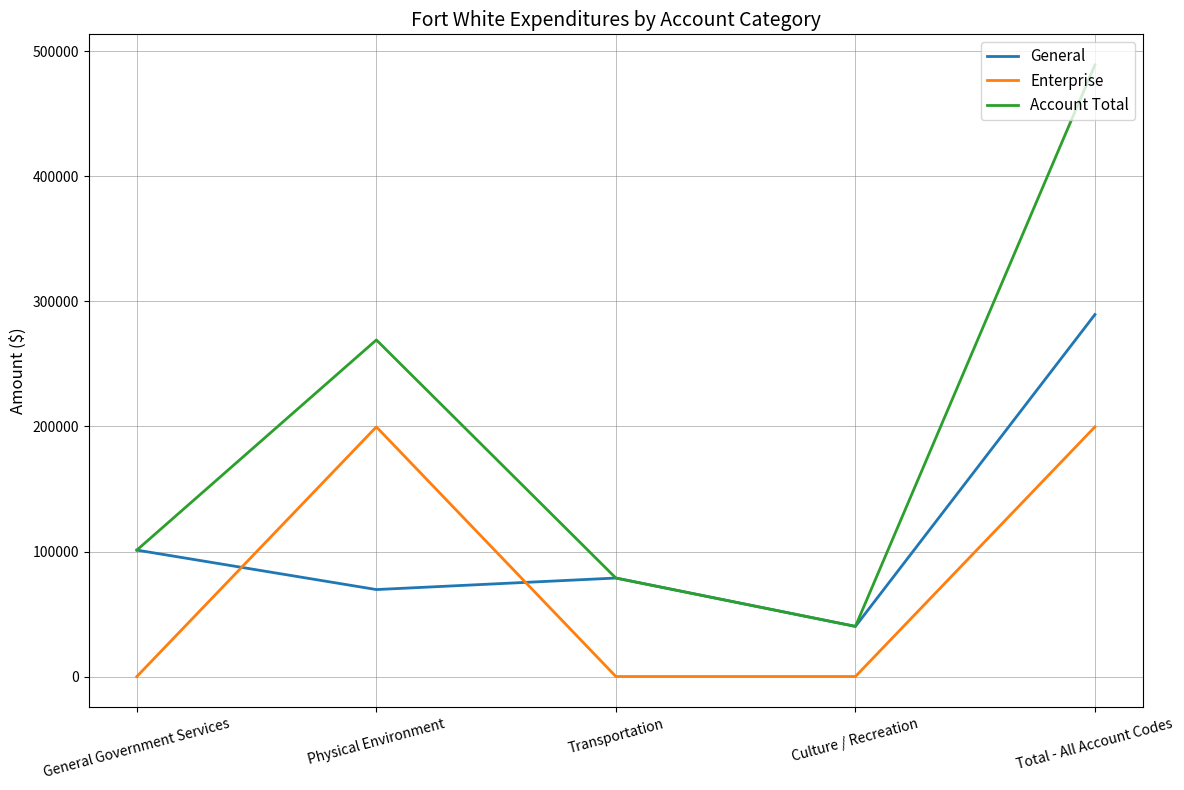

What is the spread (max minus min) of values at Transportation?

78780